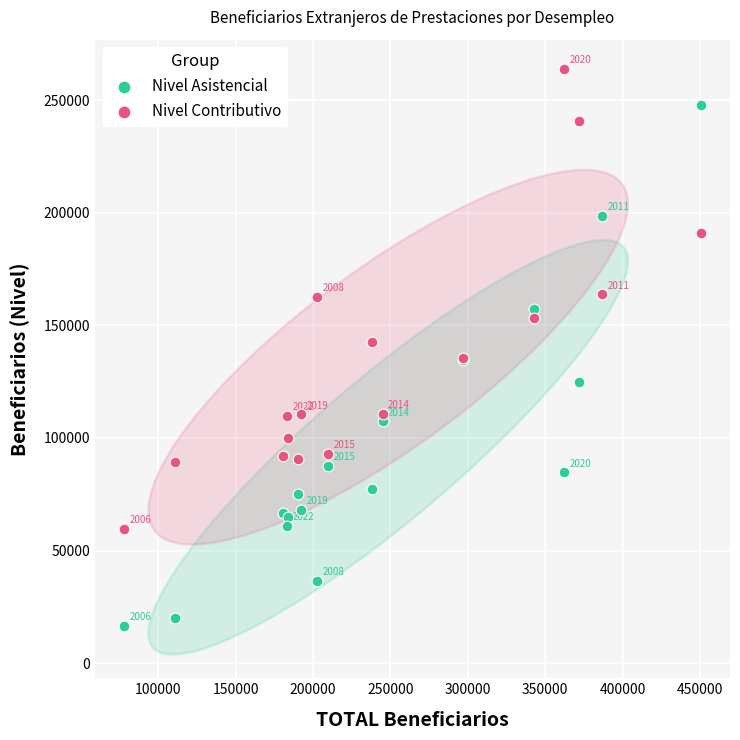

What are all the series names shown in the legend?

Nivel Asistencial, Nivel Contributivo